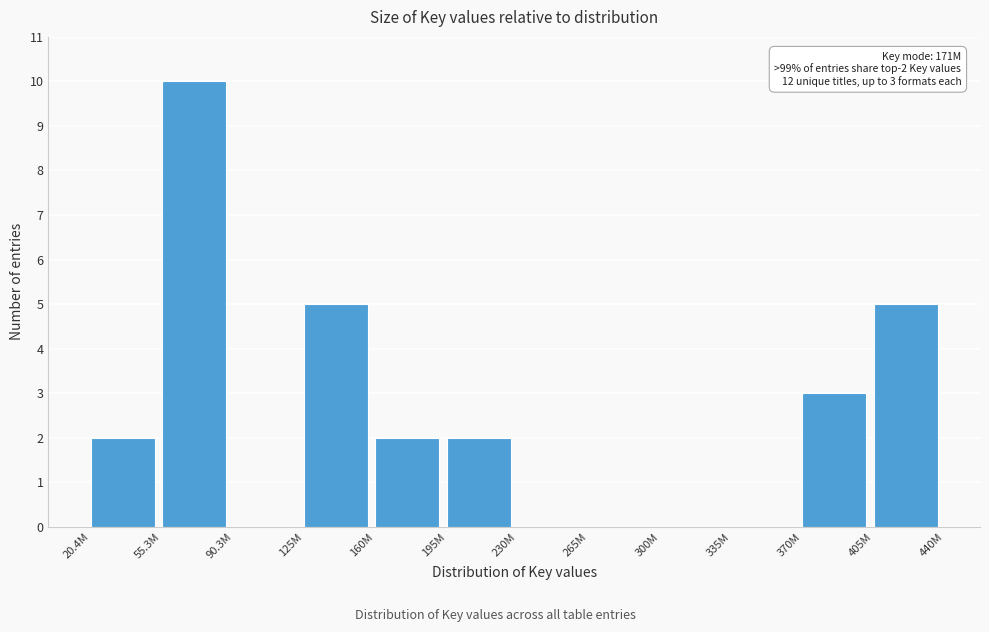

Reading left to right, transcribe all the data shown in this chart.

20.4M=2	55.3M=10	90.3M=0	125M=5	160M=2	195M=2	230M=0	265M=0	300M=0	335M=0	370M=3	405M=5